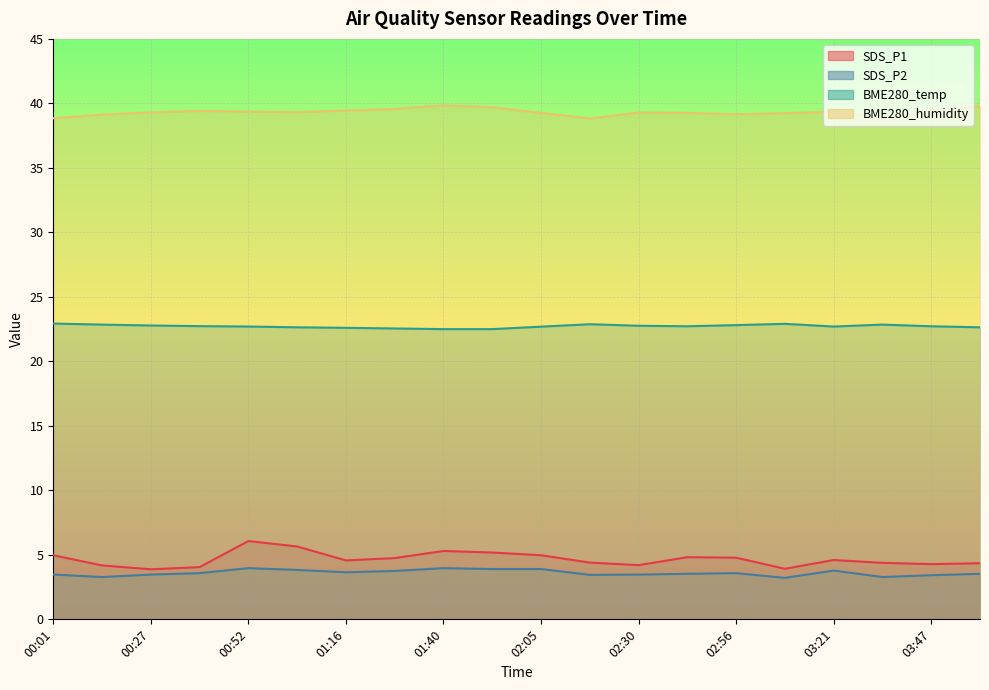

Reading left to right, extract all data points from this chart.

SDS_P1: 5.0	4.2	3.9	4.0	6.1	5.7	4.6	4.8	5.3	5.2	5.0	4.4	4.2	4.8	4.8	3.9	4.6	4.4	4.3	4.3
SDS_P2: 3.5	3.3	3.5	3.6	4.0	3.8	3.6	3.8	4.0	3.9	3.9	3.5	3.5	3.5	3.6	3.2	3.8	3.3	3.4	3.5
BME280_temp: 22.9	22.9	22.8	22.7	22.7	22.6	22.6	22.6	22.5	22.5	22.7	22.9	22.8	22.7	22.8	22.9	22.7	22.9	22.7	22.6
BME280_humidity: 38.9	39.1	39.3	39.4	39.4	39.3	39.5	39.6	39.9	39.7	39.3	38.8	39.3	39.3	39.2	39.2	39.4	38.9	39.5	39.8